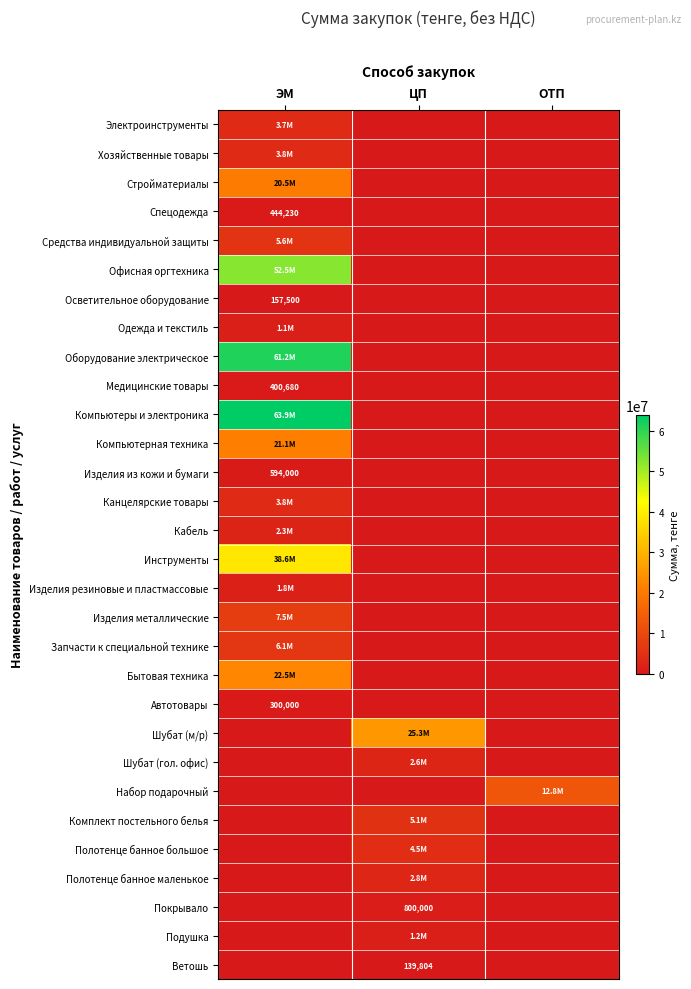

True or false: Осветительное оборудование has a value of 233292 at ЭМ.

False